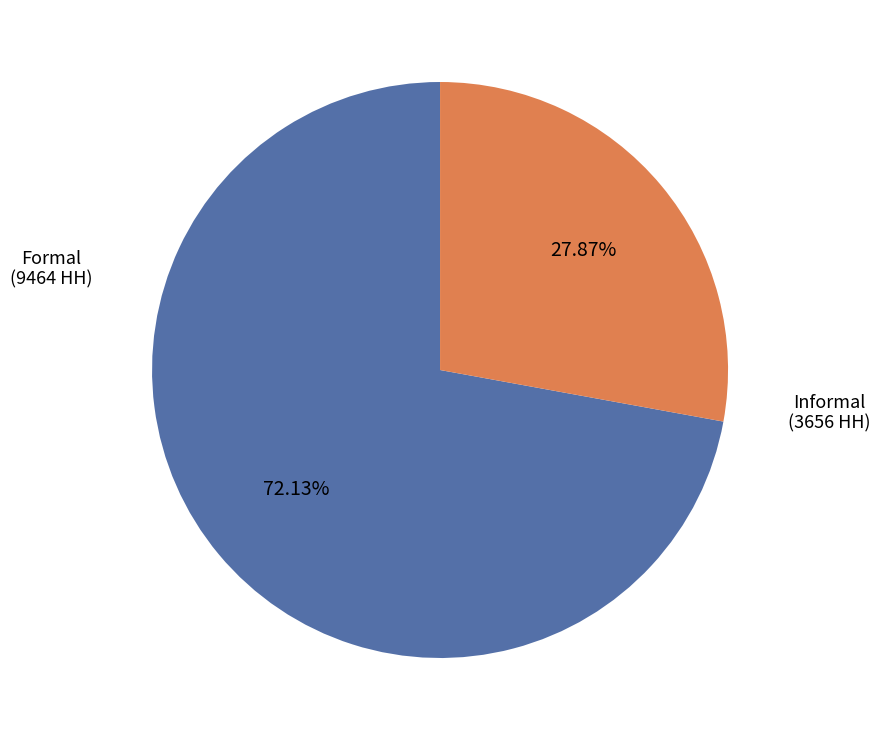

Between Informal (3656 HH) and Formal (9464 HH), which is larger?

Formal (9464 HH)